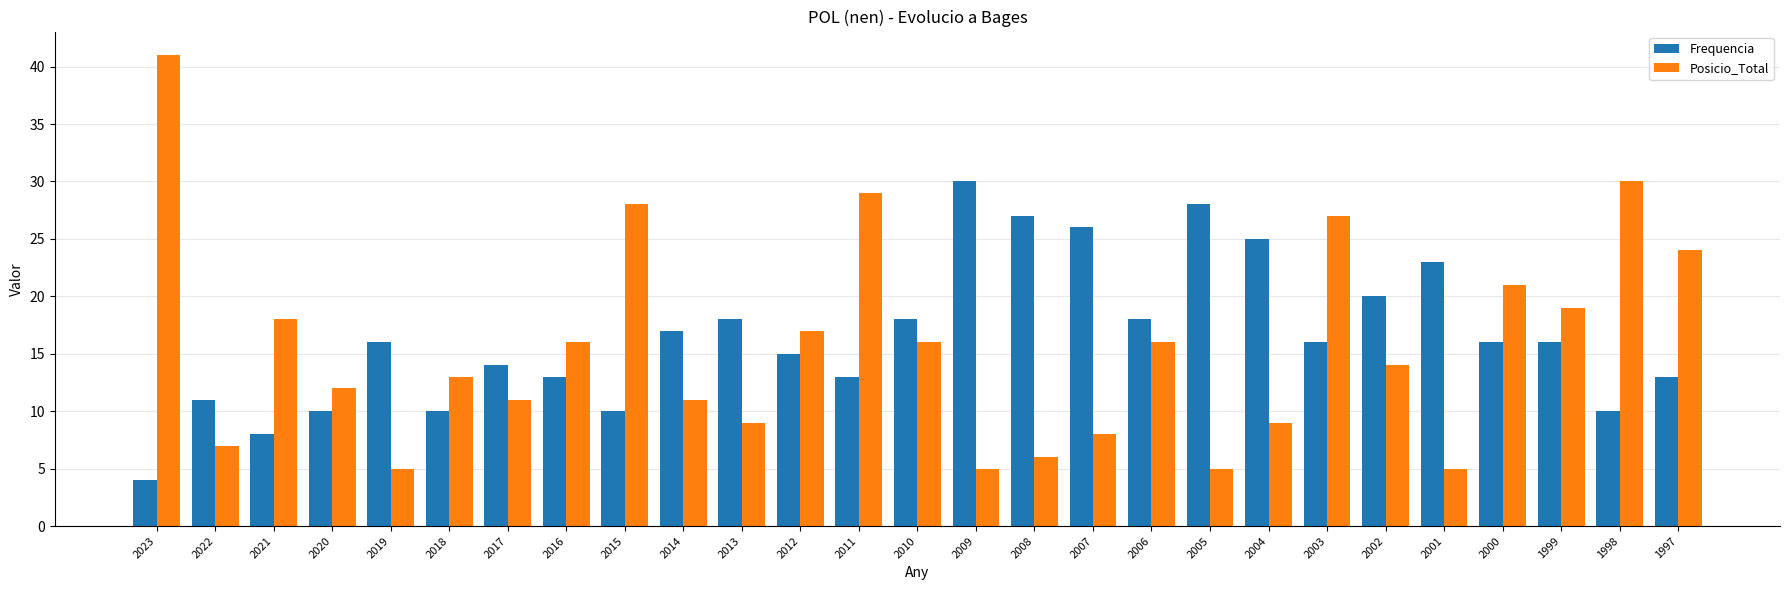

Reading left to right, transcribe all the data shown in this chart.

Frequencia: 4	11	8	10	16	10	14	13	10	17	18	15	13	18	30	27	26	18	28	25	16	20	23	16	16	10	13
Posicio_Total: 41	7	18	12	5	13	11	16	28	11	9	17	29	16	5	6	8	16	5	9	27	14	5	21	19	30	24